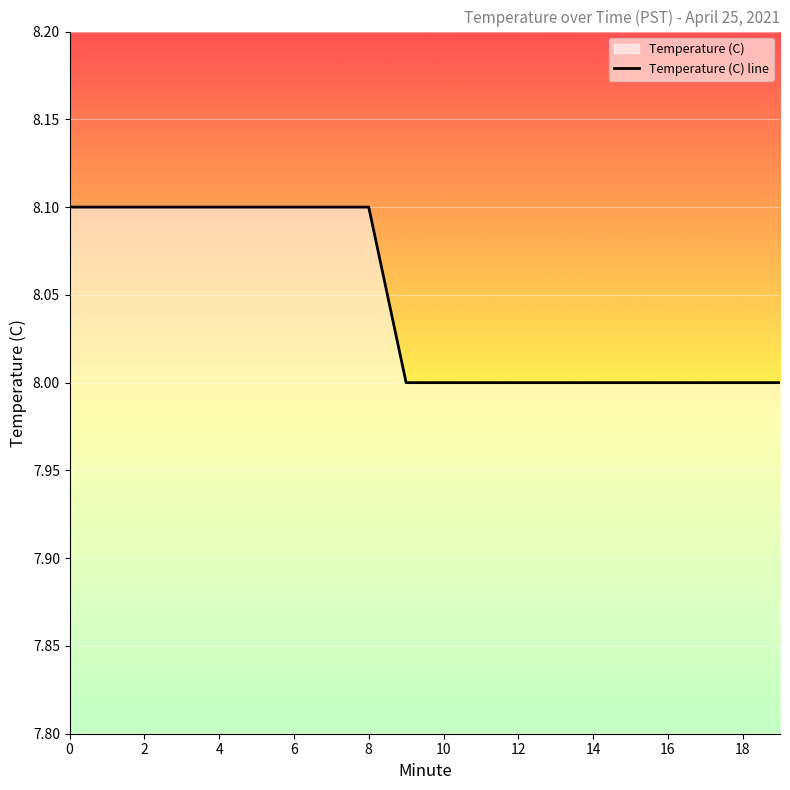

True or false: the data shows 8.0 at 10.

True